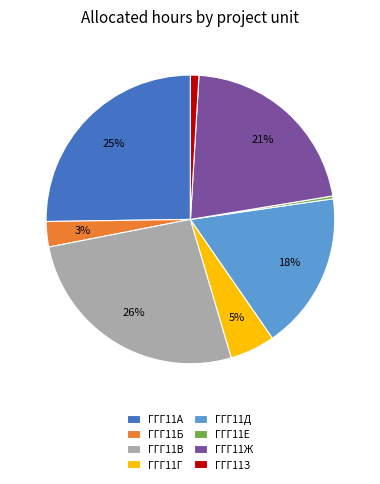

The ГГГ11З slice represents 11% of the pie. True or false?

False